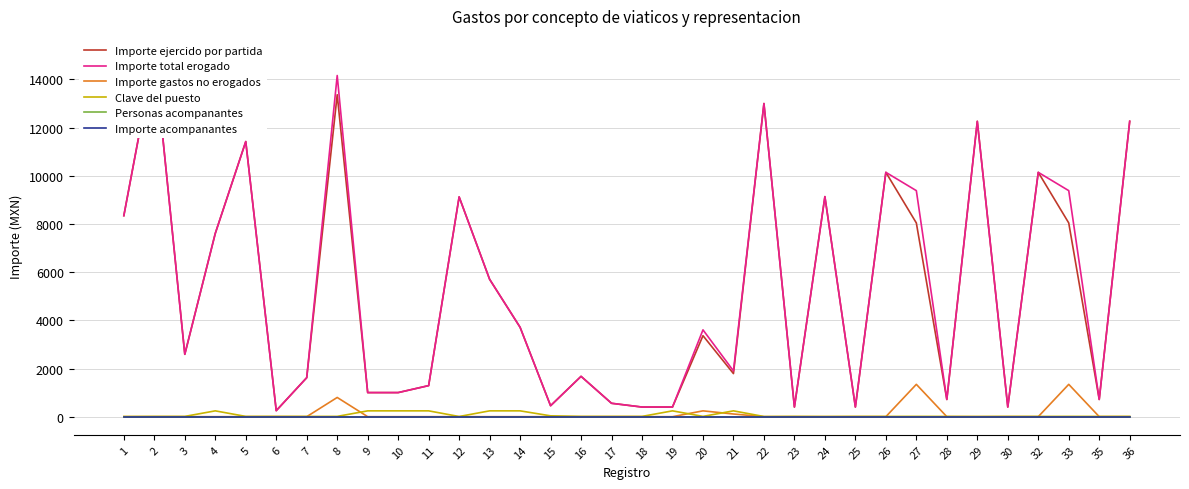

True or false: Importe total erogado and Importe ejercido por partida cross at least once.

False